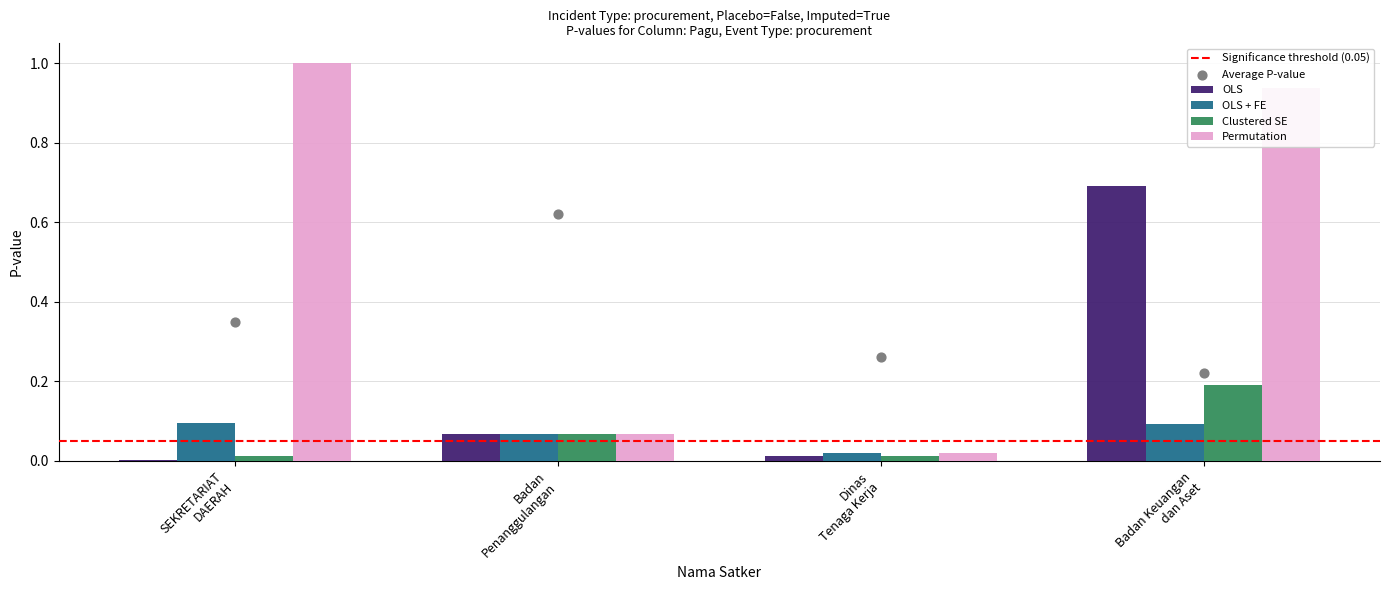

Which series has the largest Y range (max minus min)?

Permutation